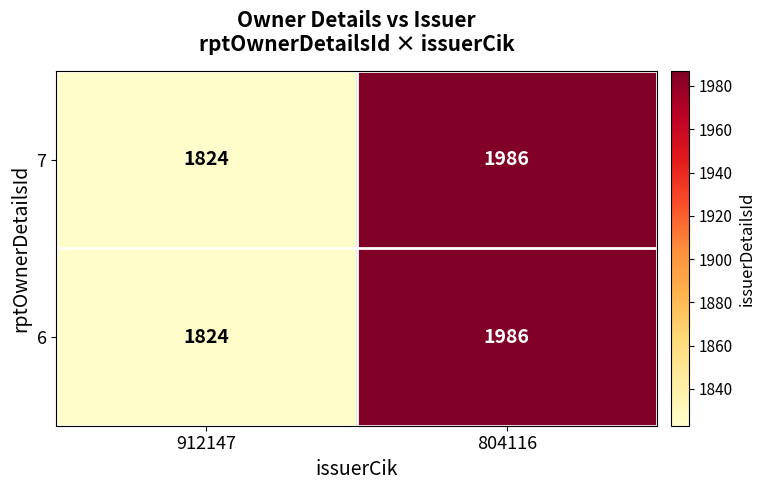

What is the total value across all series at 804116?

3972